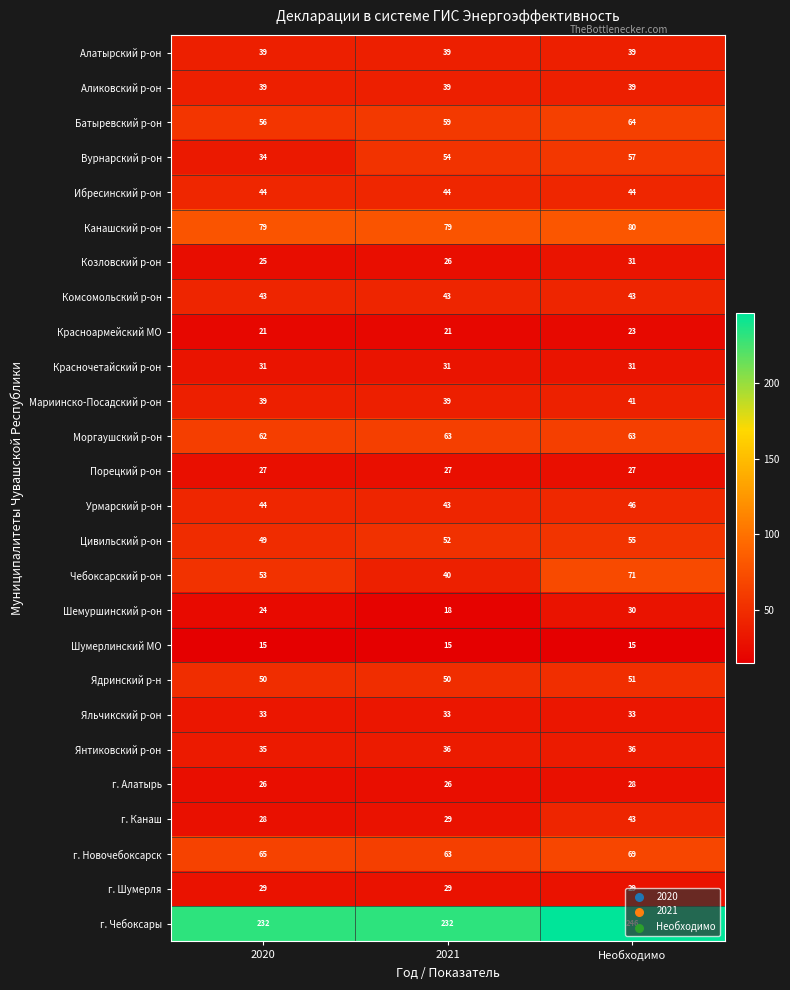

What value does the Шемуршинский р-он series have at 2021?

18